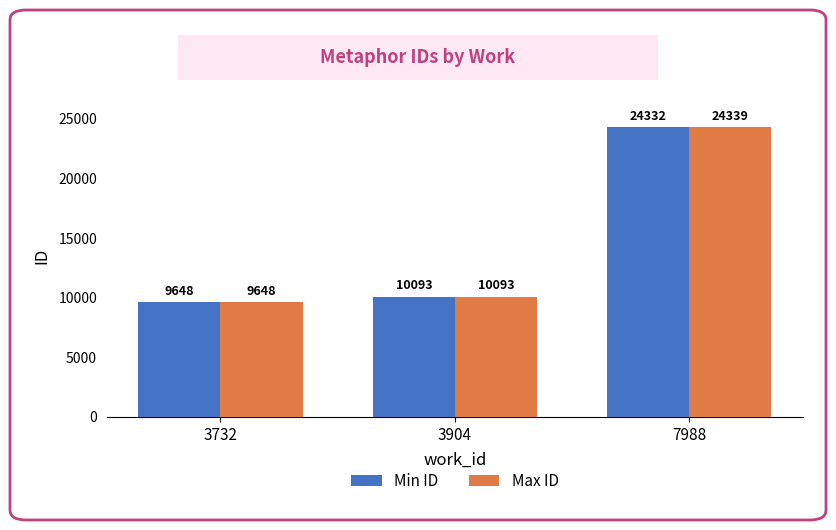

List the series in order of their overall mean, lowest first.

Min ID, Max ID